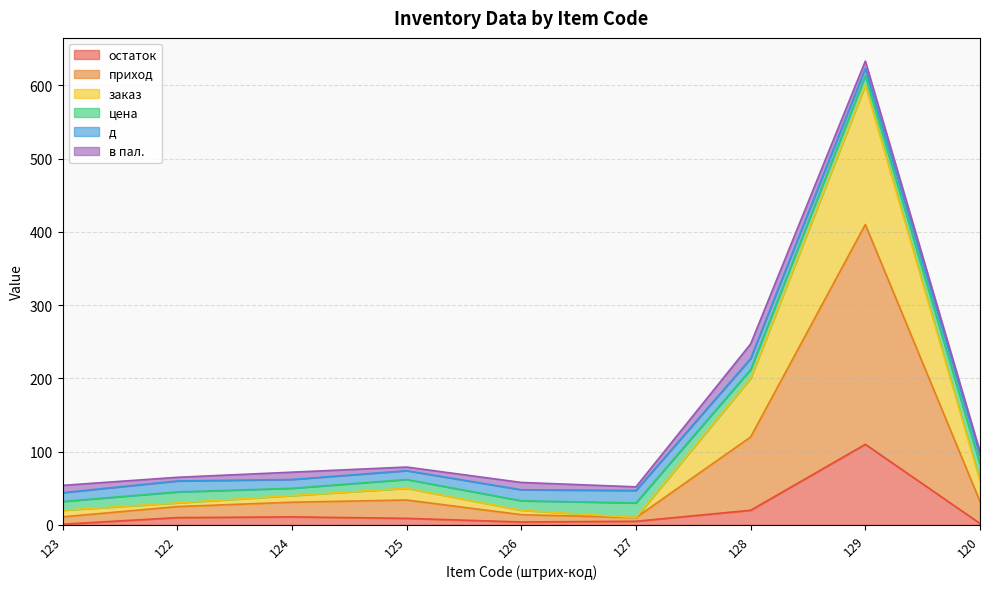

At which label does остаток reach its peak?

129